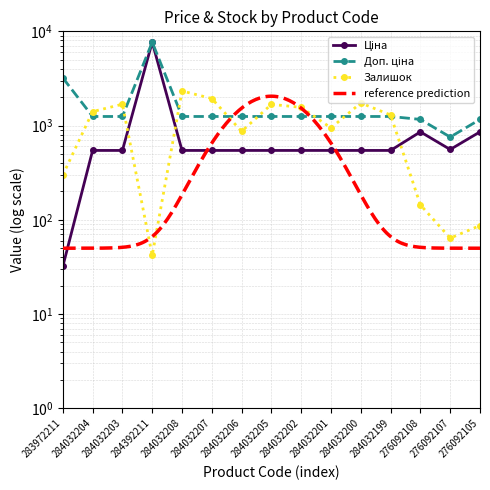

What is the spread (max minus min) of values at 284392211?

7638.9